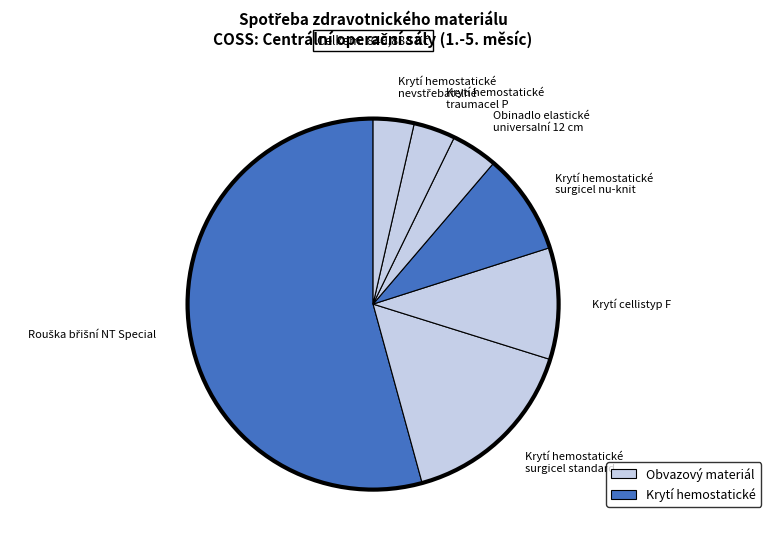

Combined, do Krytí hemostatické surgicel nu-knit and Krytí hemostatické traumacel P account for over 50%?

No